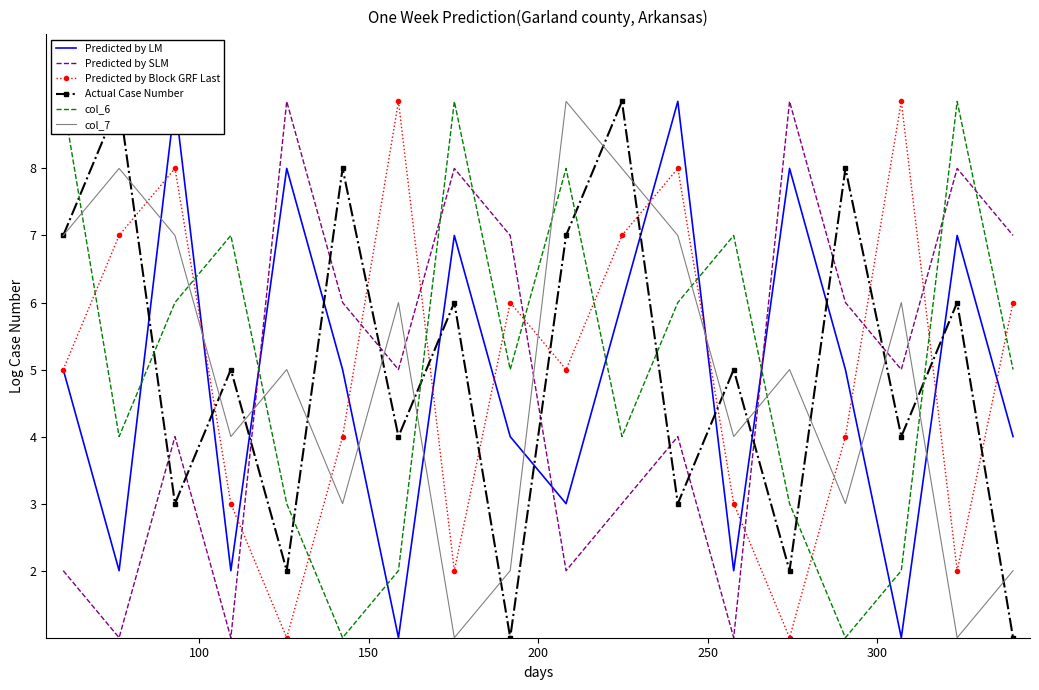

True or false: col_7 has more than 1 interior local peaks.

True